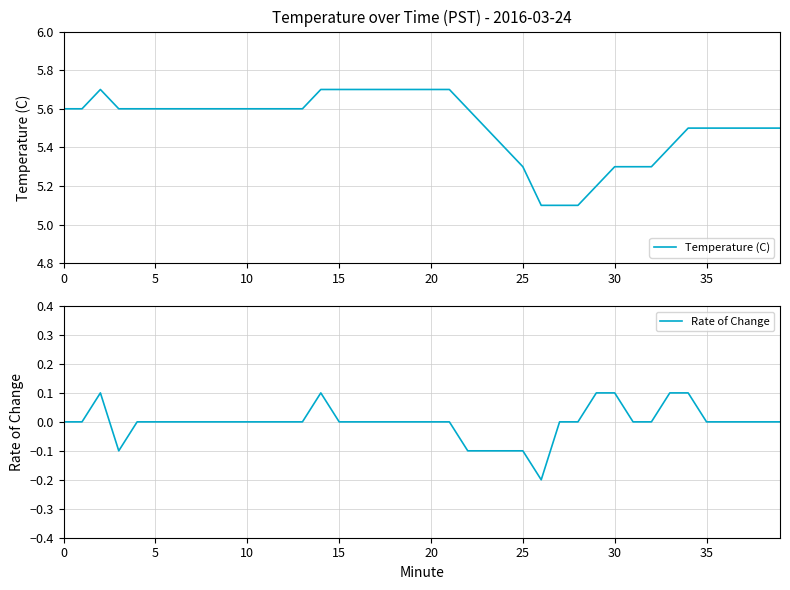

Is it true that Rate of Change equals -0.1 at 26?

False